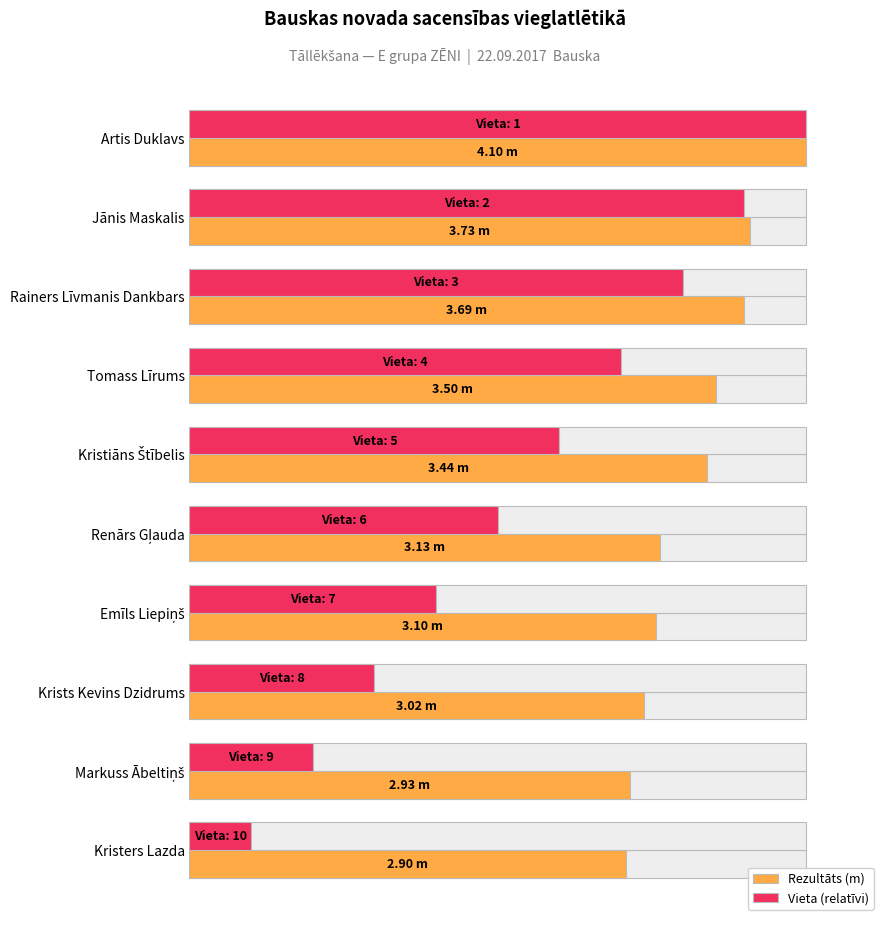

Between Renārs Gļauda and Kristers Lazda, which is larger?

Renārs Gļauda